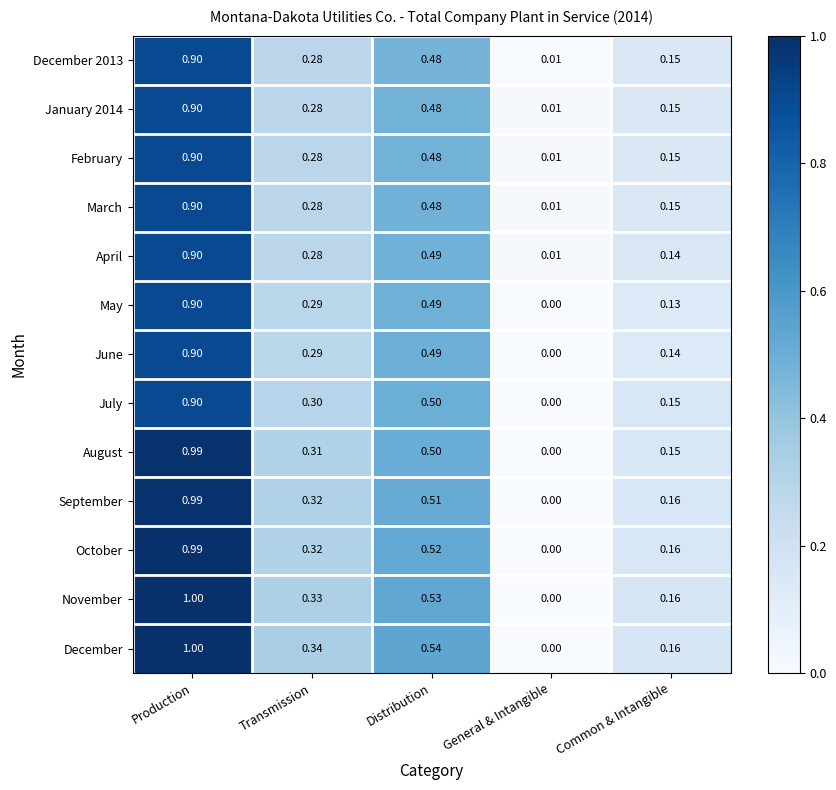

Between Distribution and General & Intangible, which series saw the biggest shift?

December